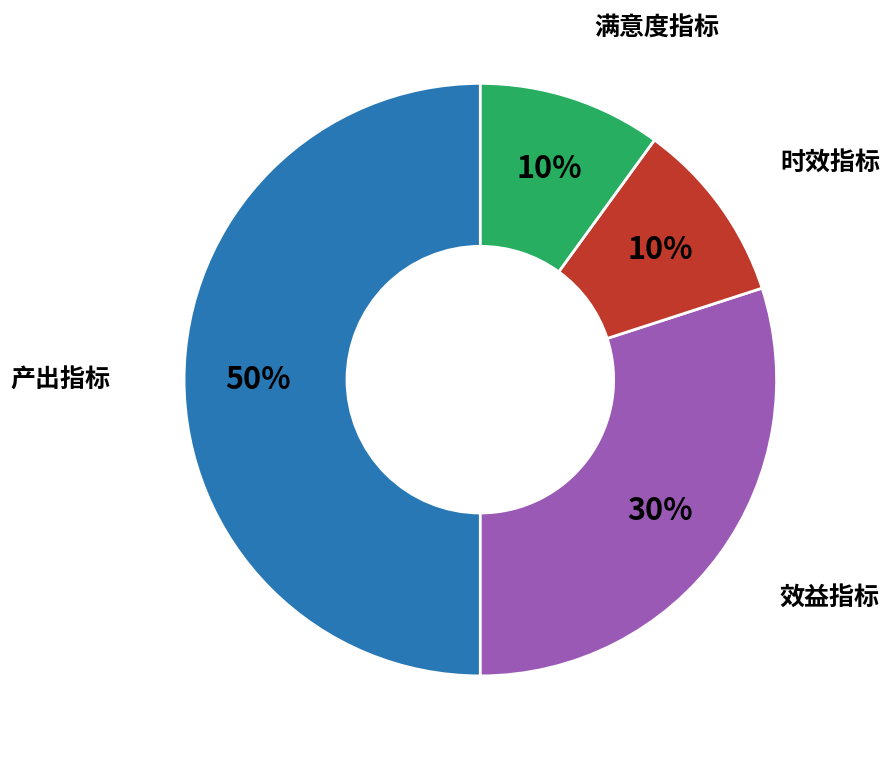

What is the largest slice in the pie chart?

产出指标